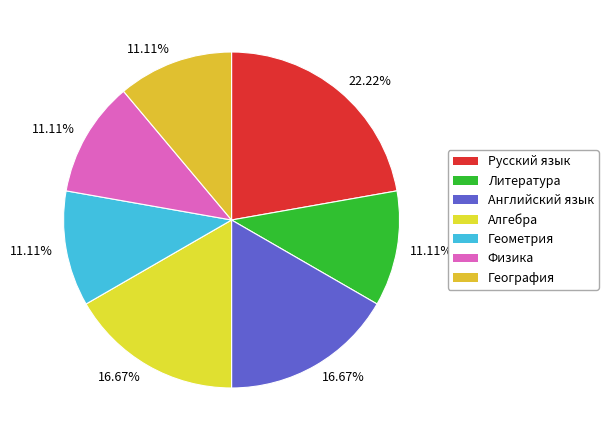

What is the ratio of the value at Алгебра to the value at Русский язык?

0.8